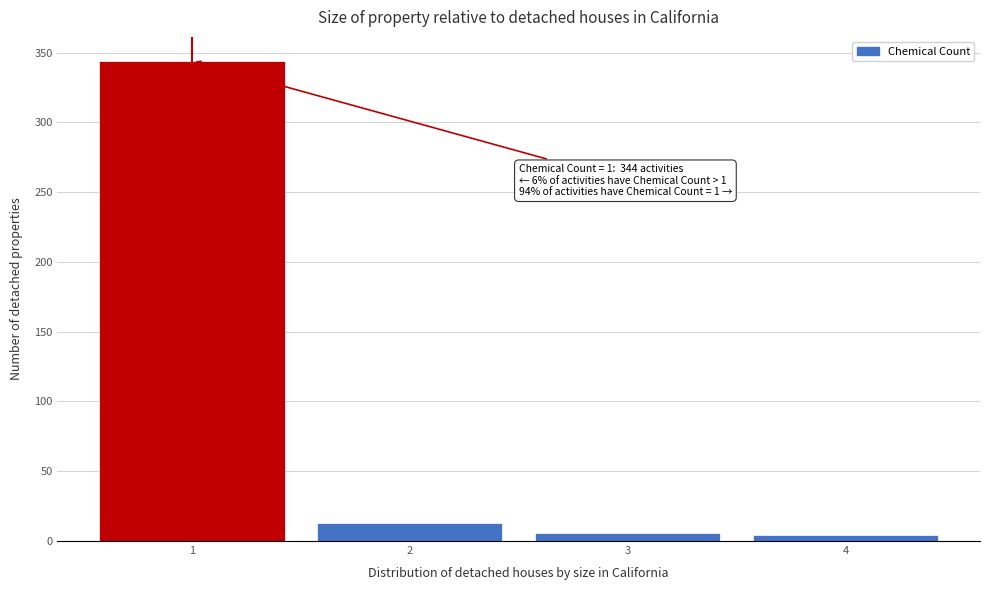

Which range on the x-axis has the tallest bar?

0.5 to 1.5